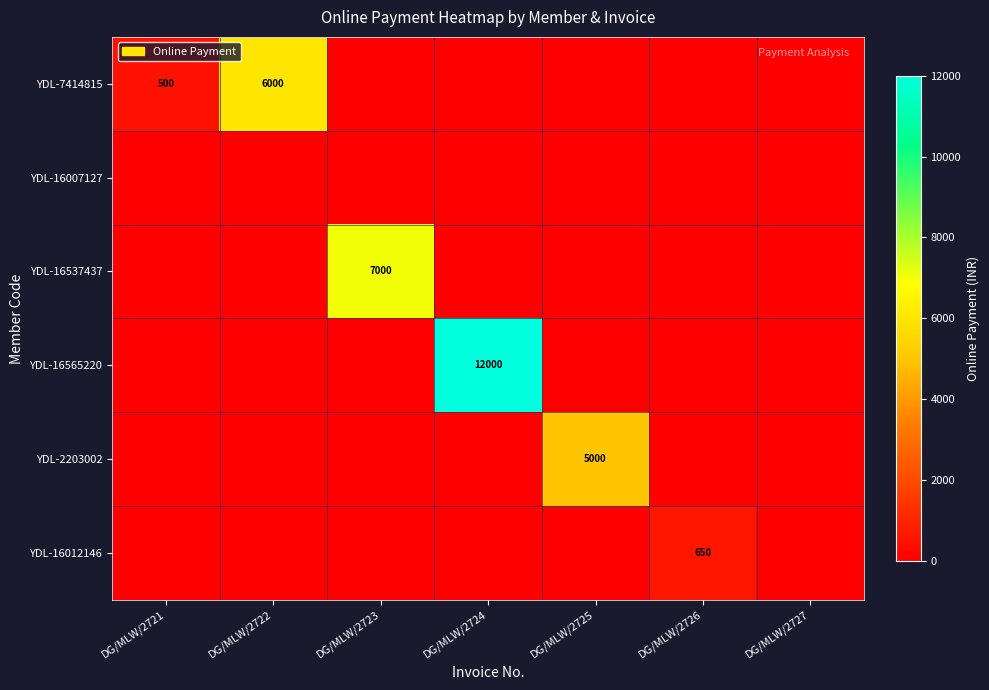

The YDL-16537437 series shows 7000 at DG/MLW/2723. True or false?

True